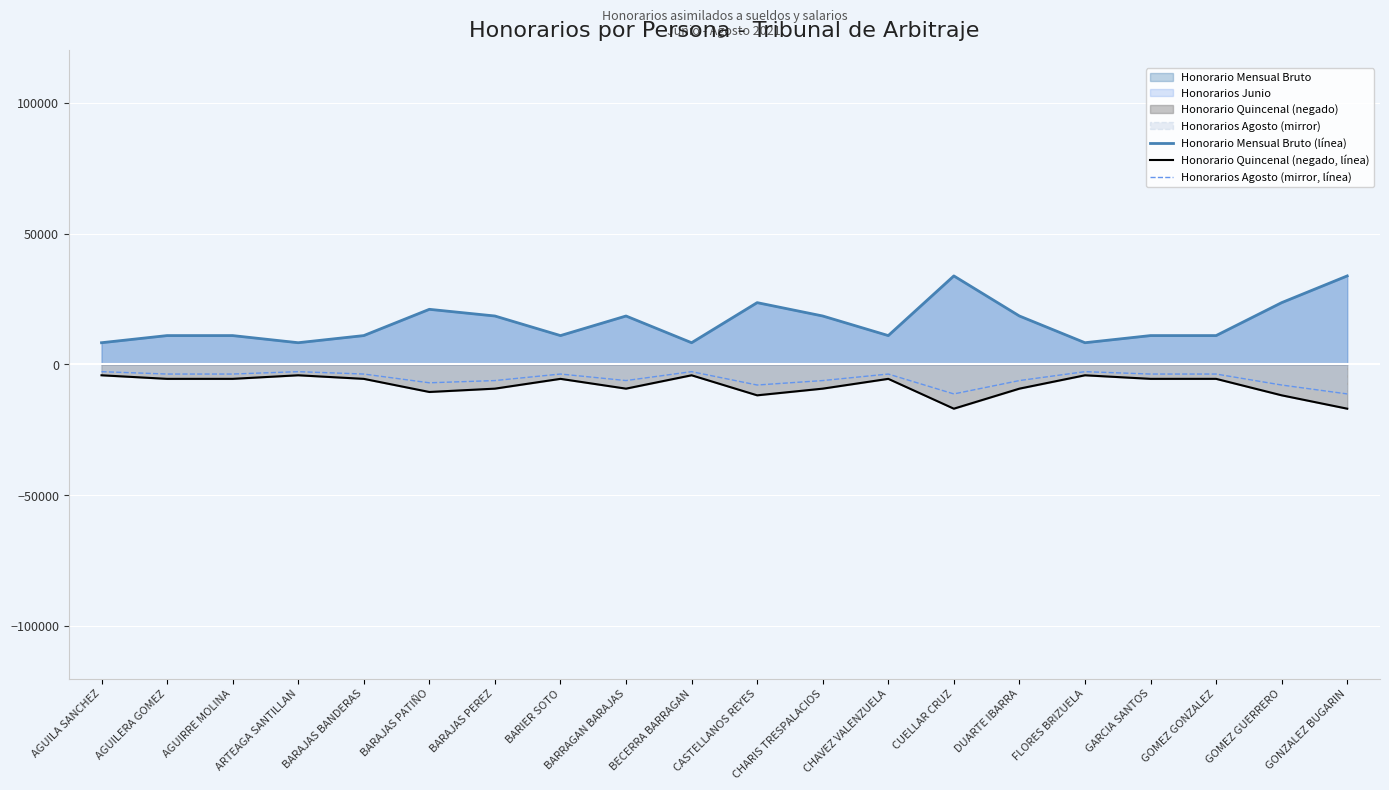

Where does the Honorario Quincenal (negado, línea) series first go above -5510?

AGUILA SANCHEZ